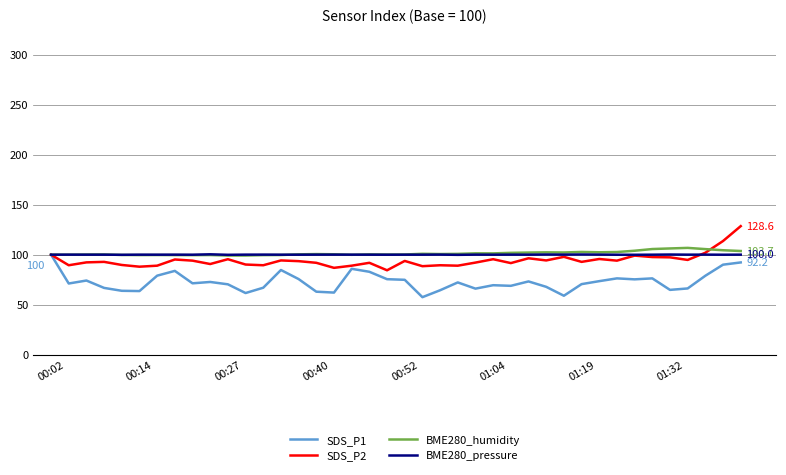

What is the minimum value shown in the chart?

57.5